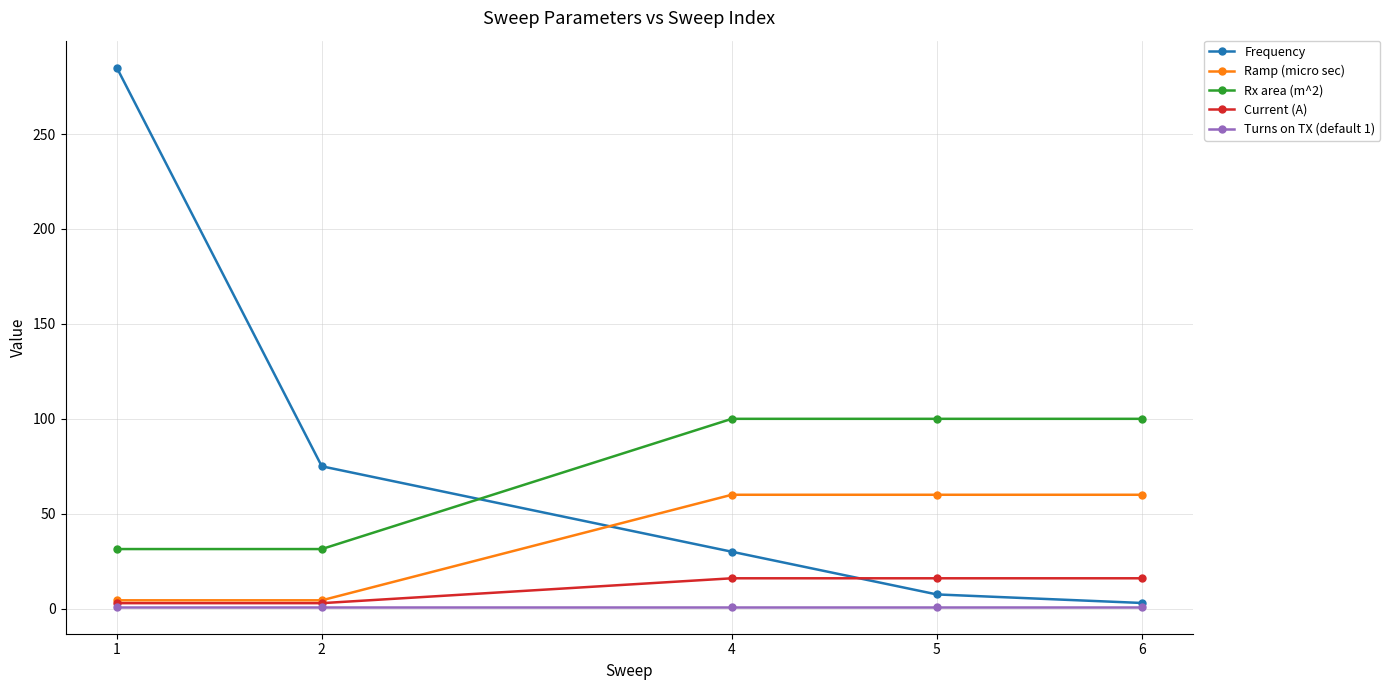

Which series changed the most between 4 and 6?

Frequency